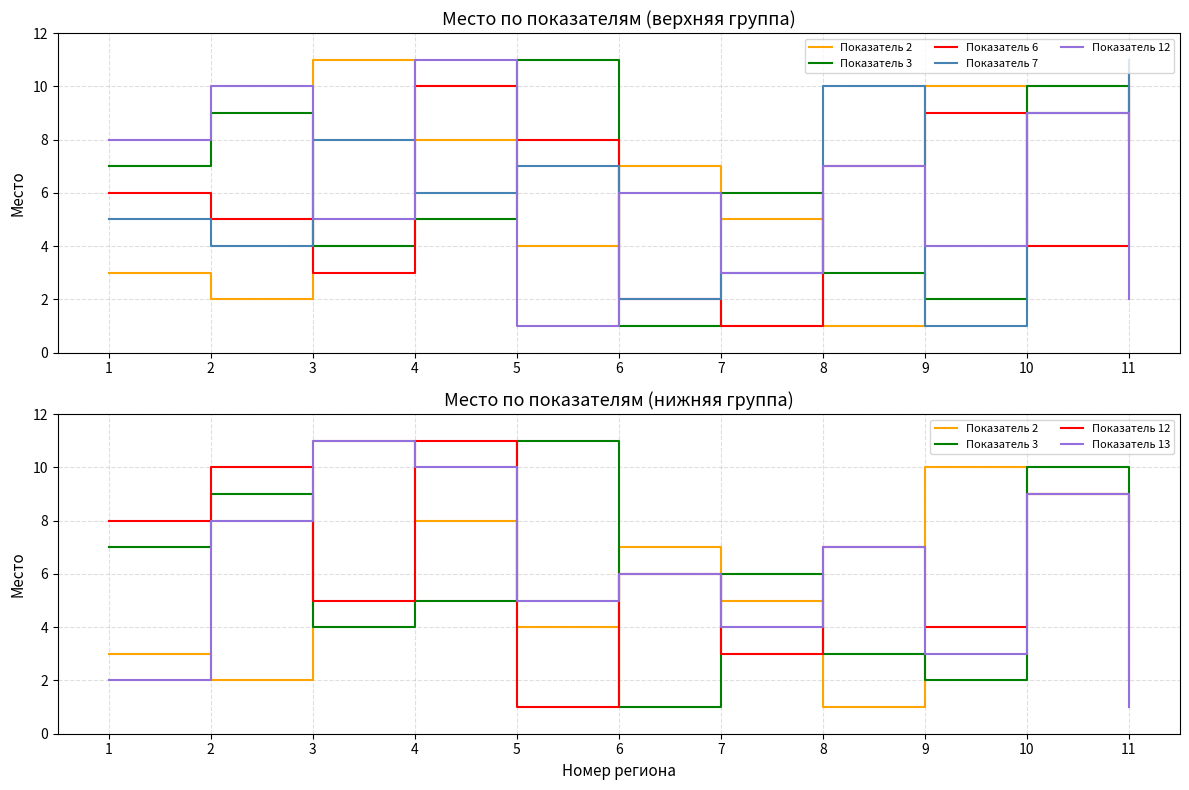

Rank the series by their maximum value, from lowest to highest.

Показатель 2, Показатель 3, Показатель 6, Показатель 7, Показатель 12, Показатель 13